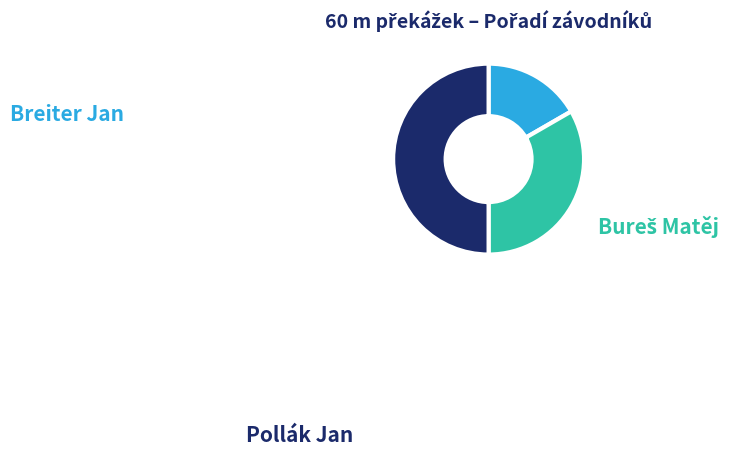

What is the total percentage of Bureš Matěj and Pollák Jan?

83.3%